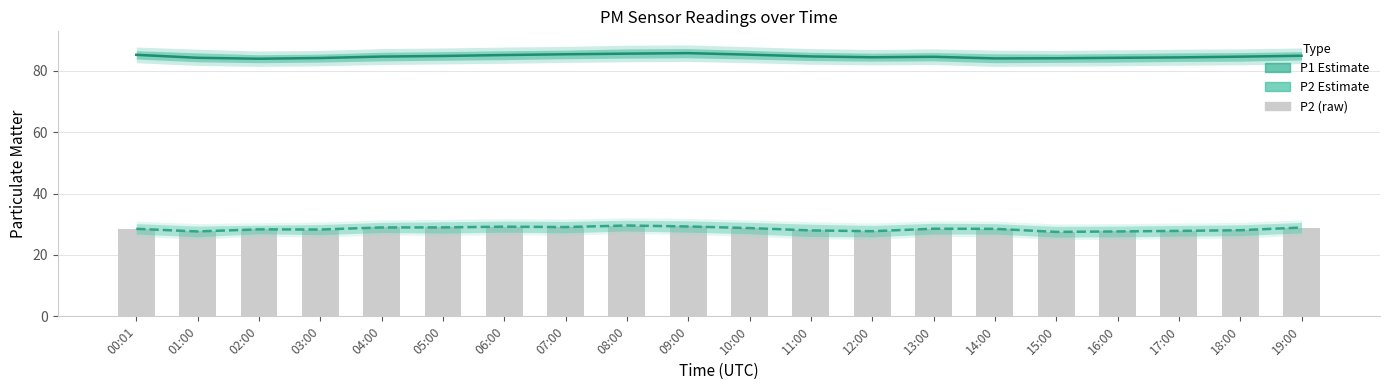

What is the difference between the second highest and second lowest values in the P2 (raw) series?

1.6